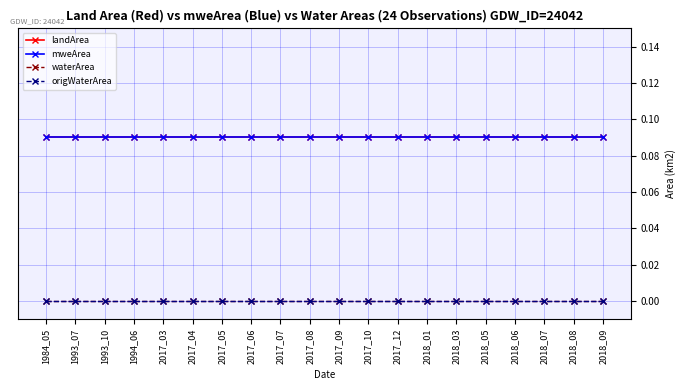

At which category is the sum across all series the highest?

1984_05